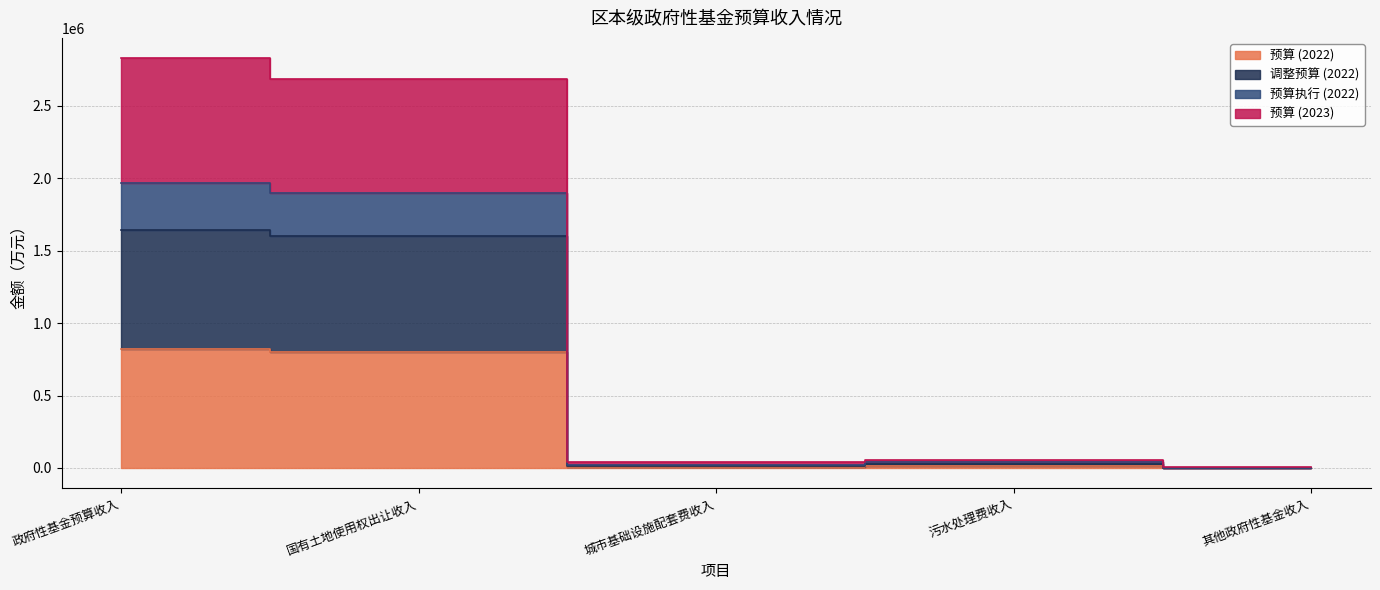

At which category does 调整预算 (2022) reach its first local peak?

污水处理费收入